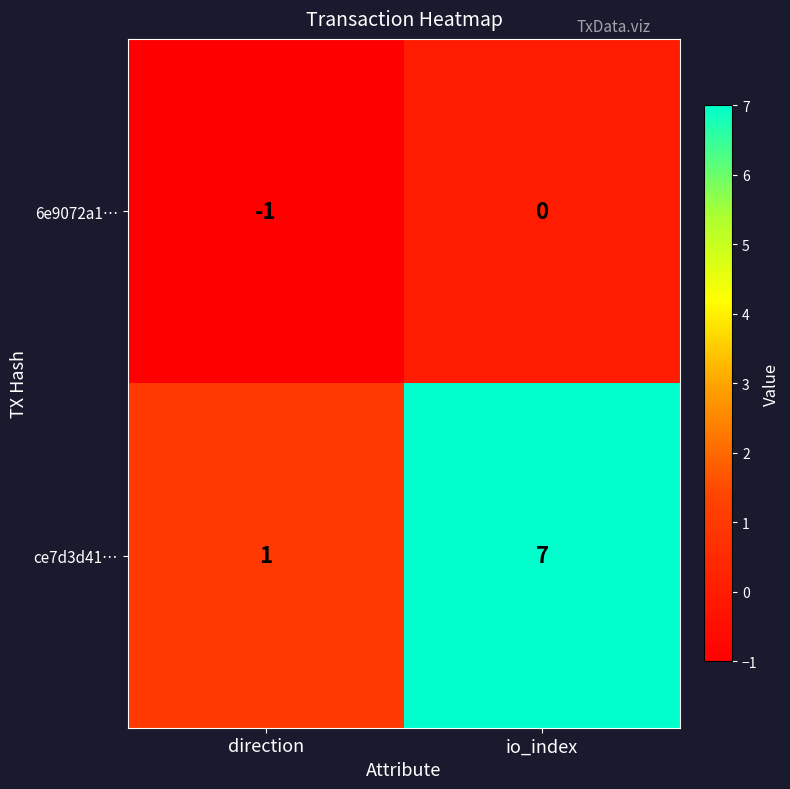

Rank the series by their maximum value, from lowest to highest.

6e9072a1…, ce7d3d41…